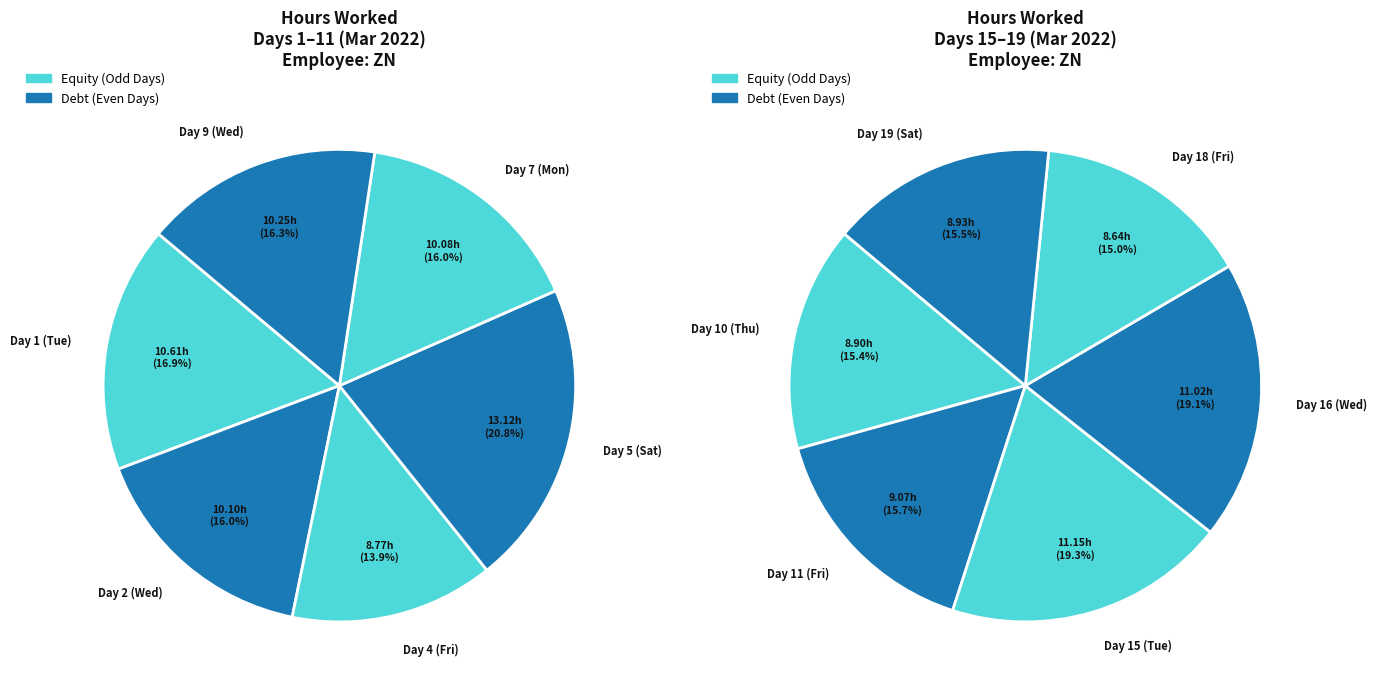

How many slices are in this pie chart?

12